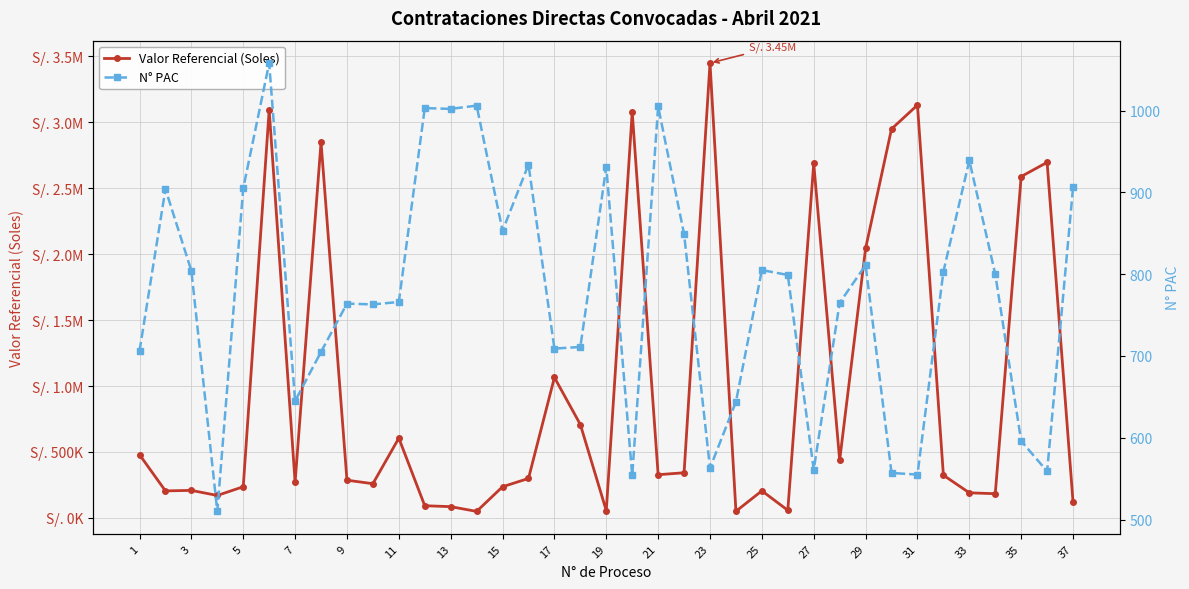

What is the value of the Valor Referencial (Soles) point at the 24th from the left?

92040.0